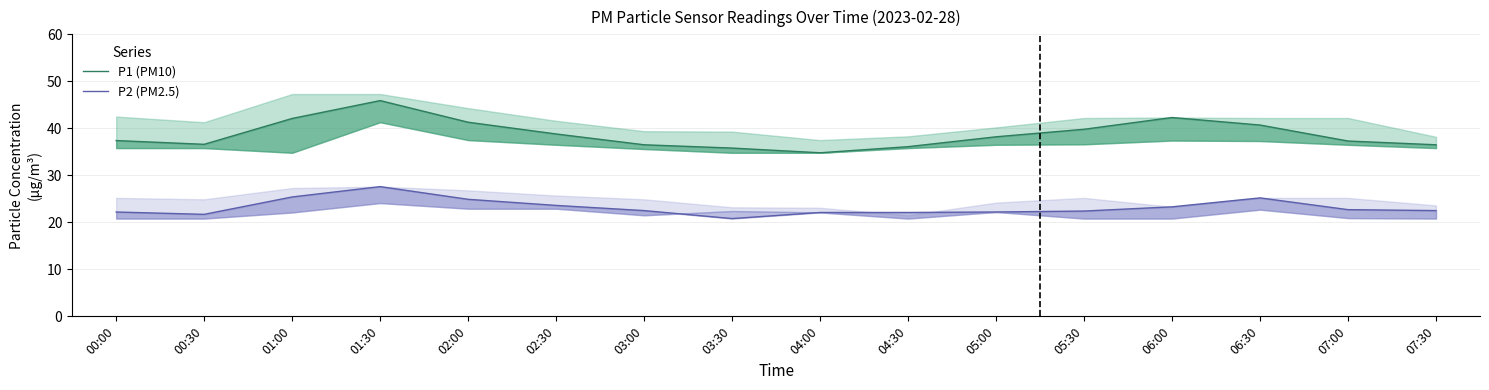

At which label is P1 (PM10) closest to 40?

05:30